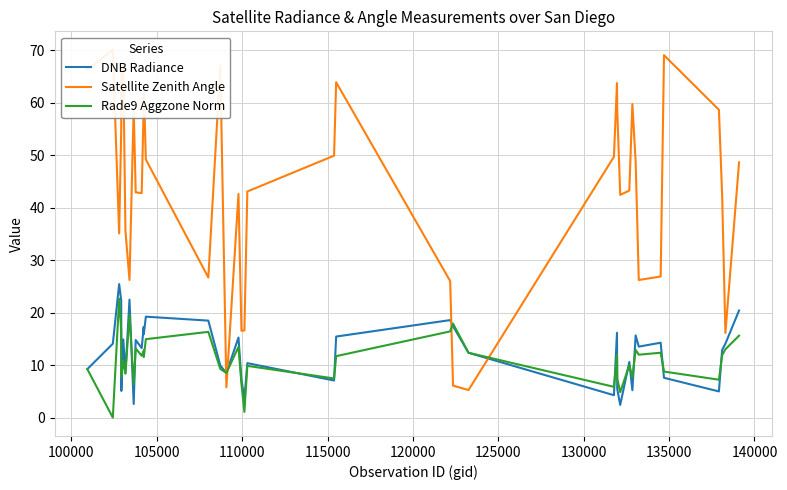

What is the maximum value for Rade9 Aggzone Norm?

22.6